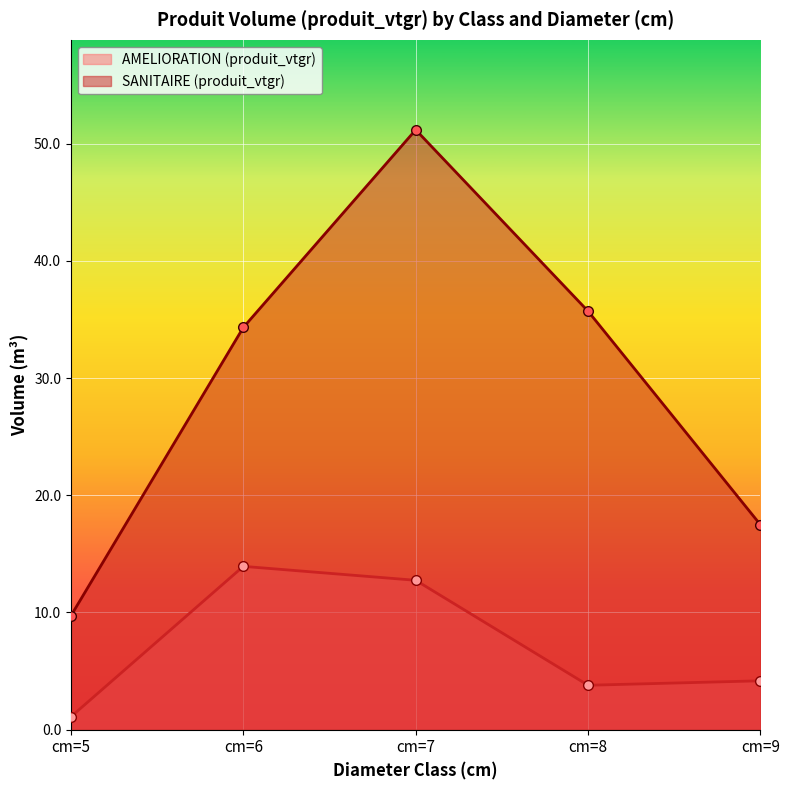

Which series has the largest range (max minus min)?

SANITAIRE (produit_vtgr)